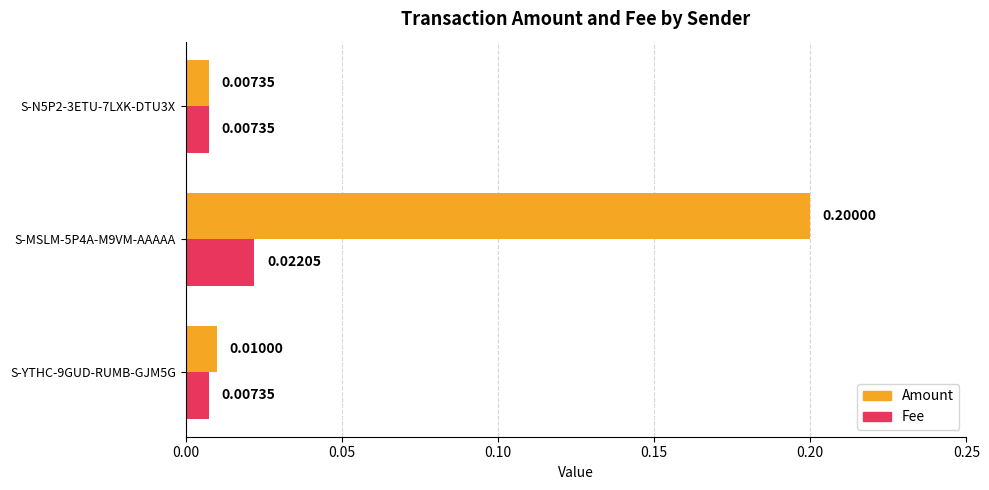

Which series has the largest range (max minus min)?

Amount